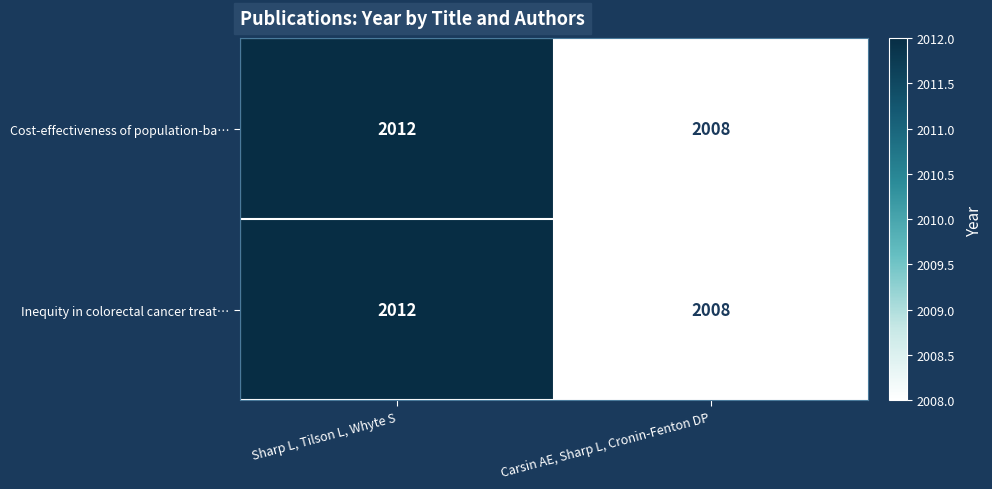

Reading left to right, list all the values displayed in this chart.

Cost-effectiveness of population-ba…: Sharp L, Tilson L, Whyte S=2012	Carsin AE, Sharp L, Cronin-Fenton DP=2008
Inequity in colorectal cancer treat…: Sharp L, Tilson L, Whyte S=2012	Carsin AE, Sharp L, Cronin-Fenton DP=2008